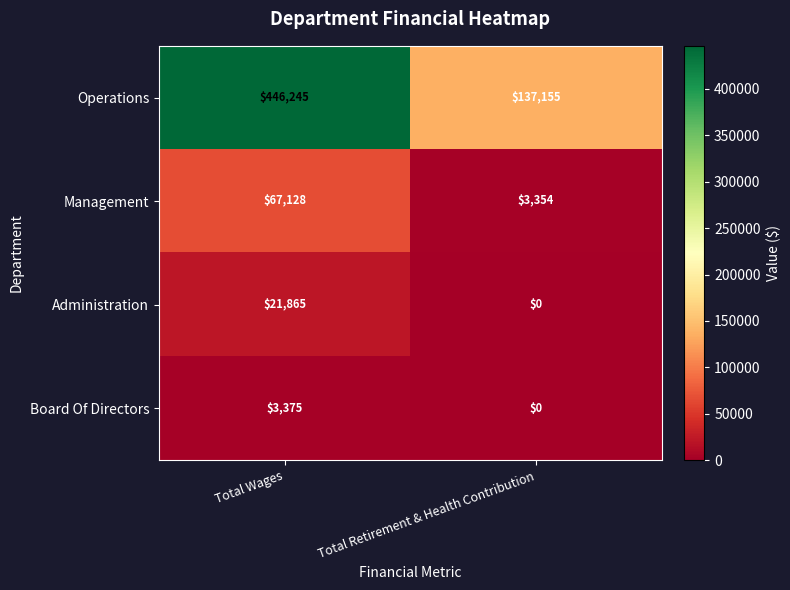

Is the value of Operations at Total Retirement & Health Contribution greater than the value of Administration at Total Wages?

Yes